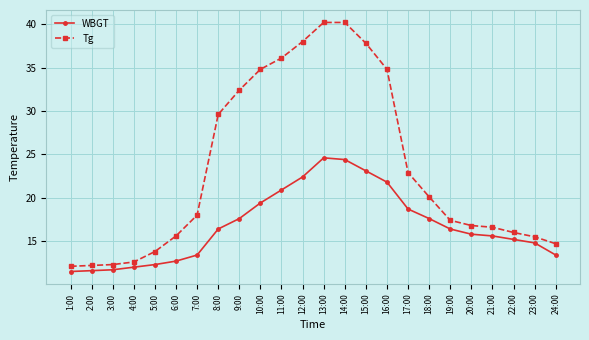

How many lines are shown in the chart?

2